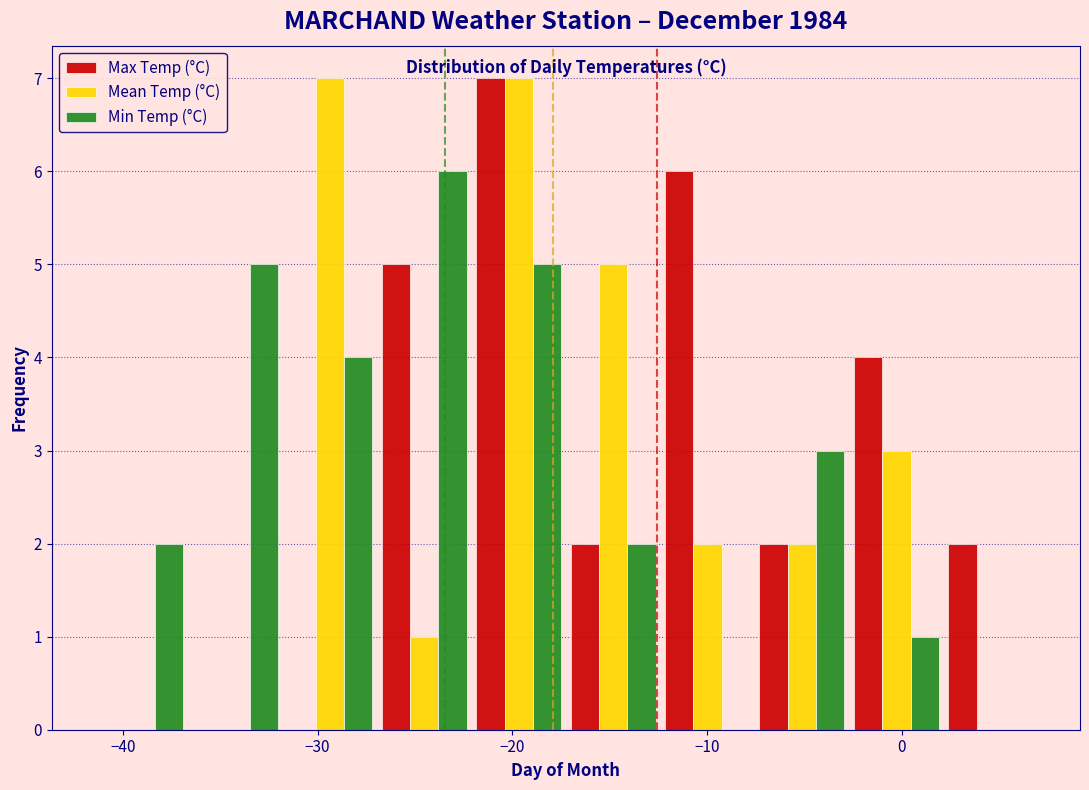

What is the height of the Mean Temp (°C) bar covering -22 to -17 on the x-axis? Neither the bar edges nor the heights are printed on the chart, so give them approximately, as read against the axes.

7